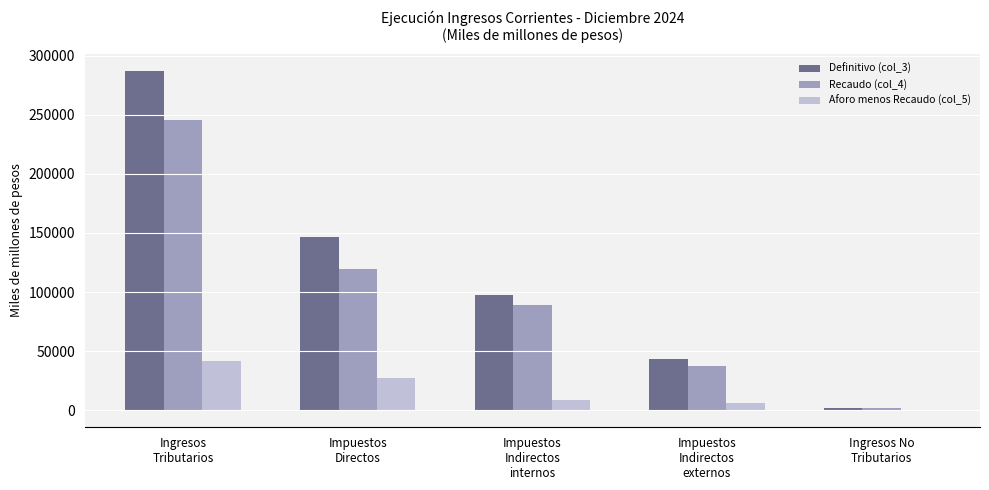

What is the sum of all Definitivo (col_3) values?

576471.0